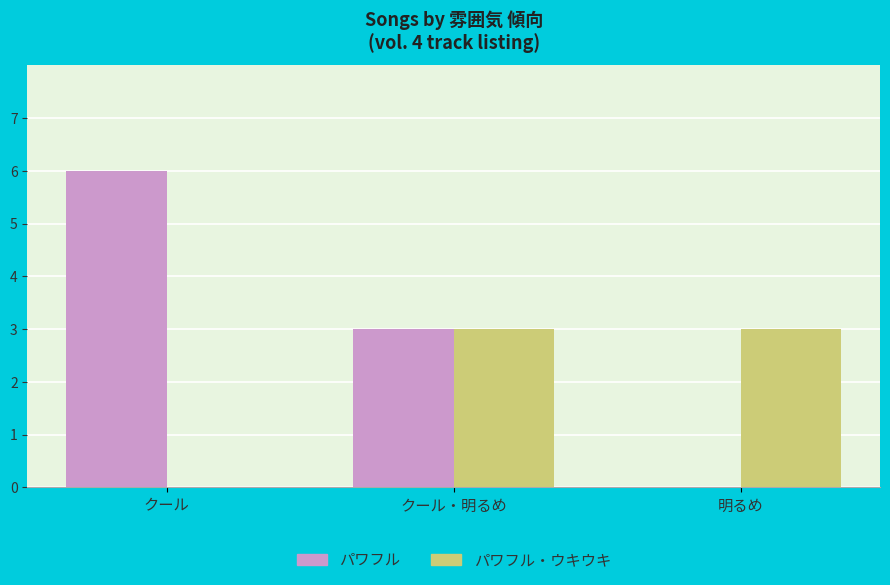

What is the sum of the パワフル・ウキウキ values at 明るめ and クール?

3